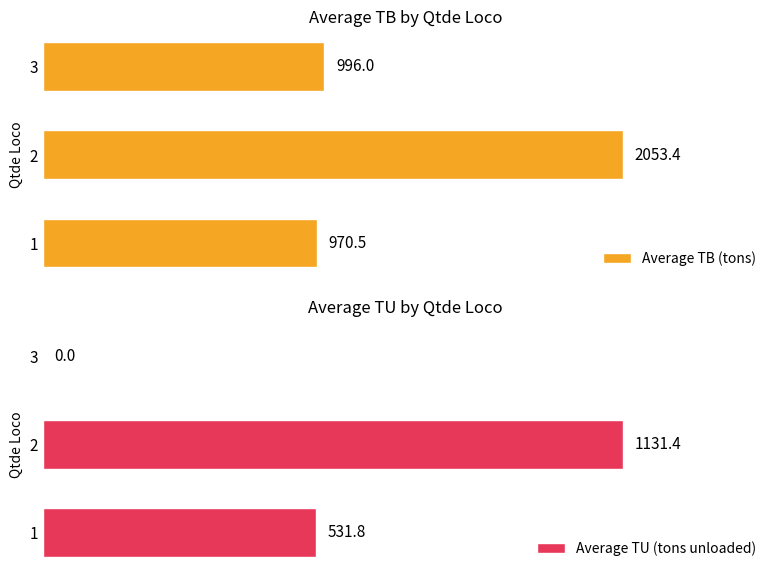

What are all the series names shown in the legend?

Average TB (tons), Average TU (tons unloaded)